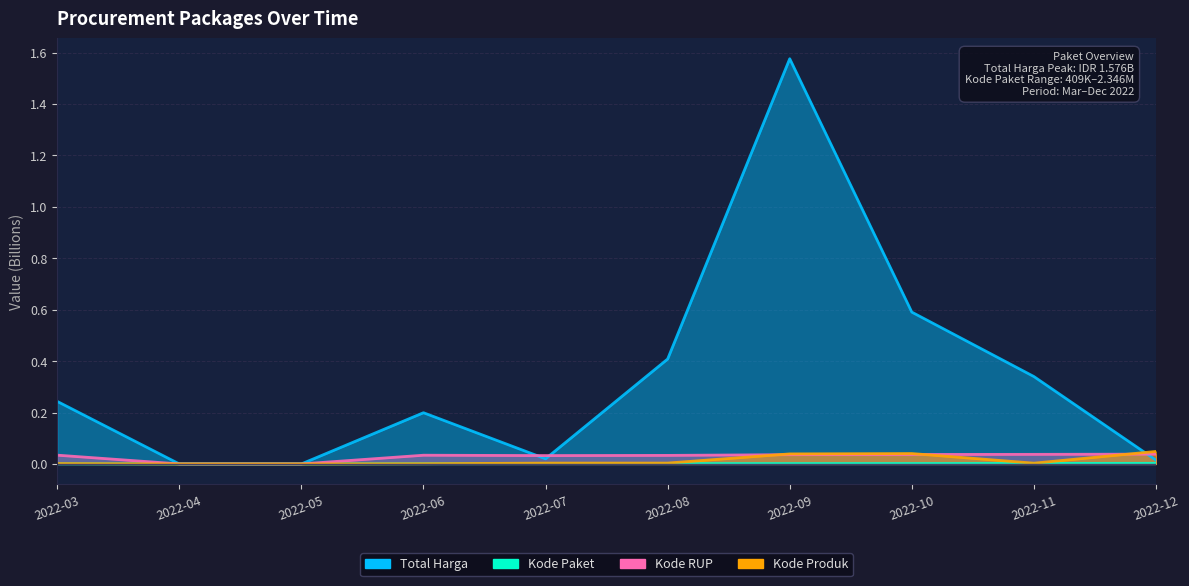

The value of Kode Produk at 2022-04 is -0.0. True or false?

False